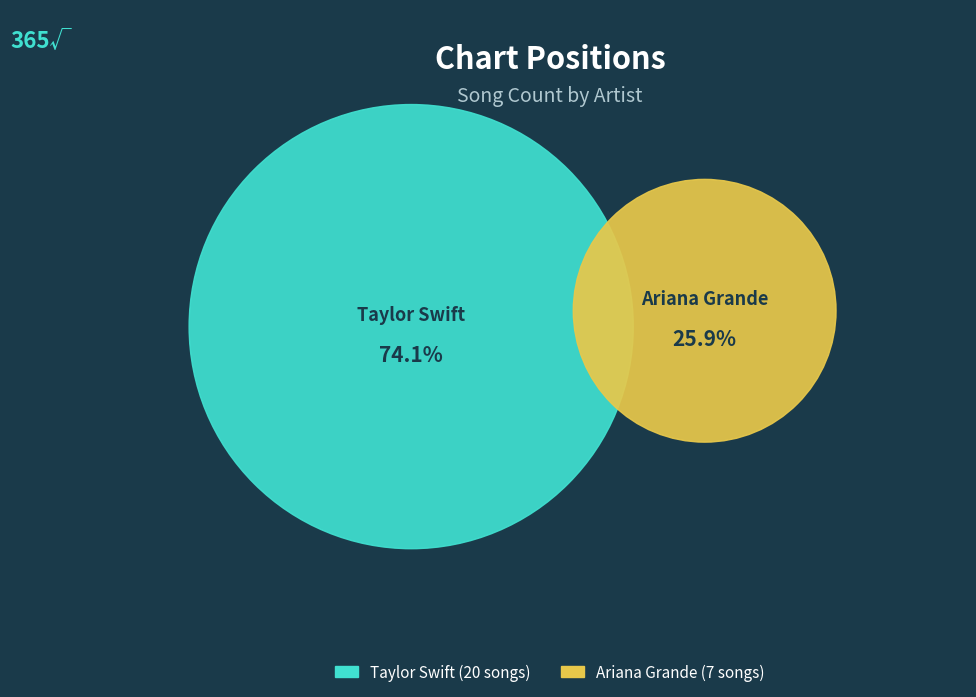

Rank the categories by value from lowest to highest.

Ariana Grande, Taylor Swift